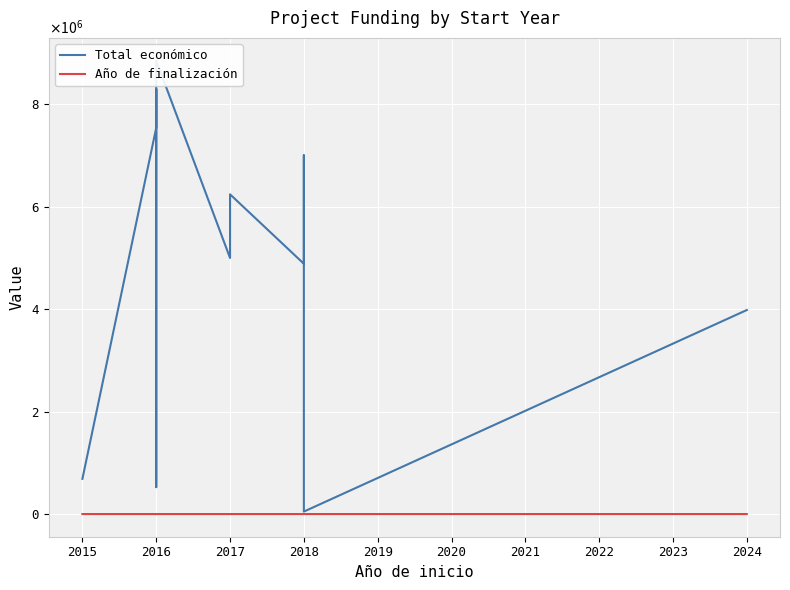

What are all the series names shown in the legend?

Total económico, Año de finalización